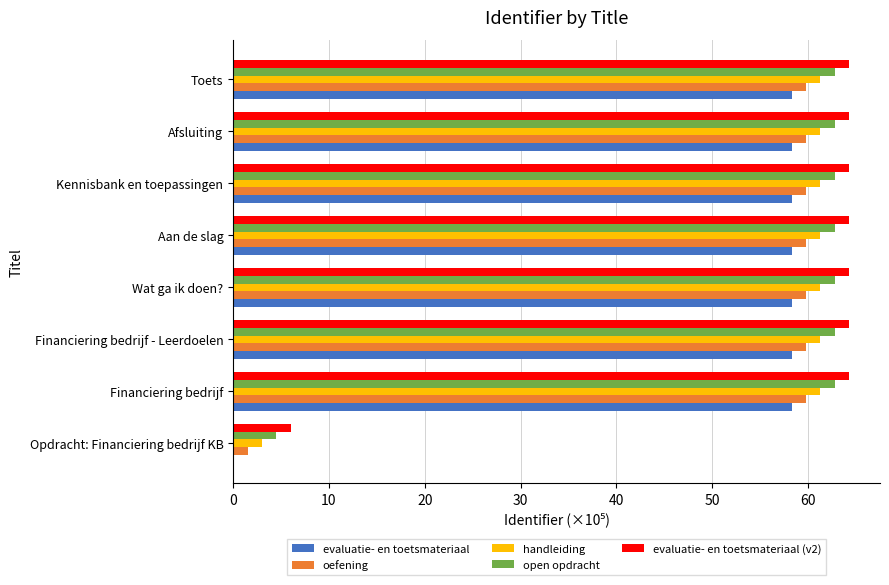

What value does the evaluatie- en toetsmateriaal series have at Wat ga ik doen??

58.3